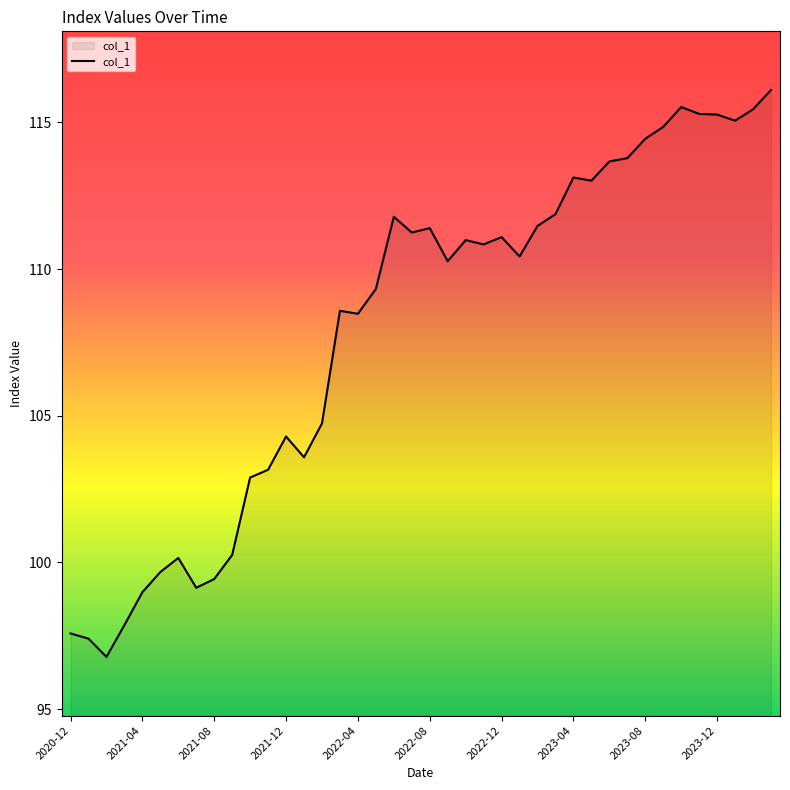

What is the greatest value displayed?

116.1